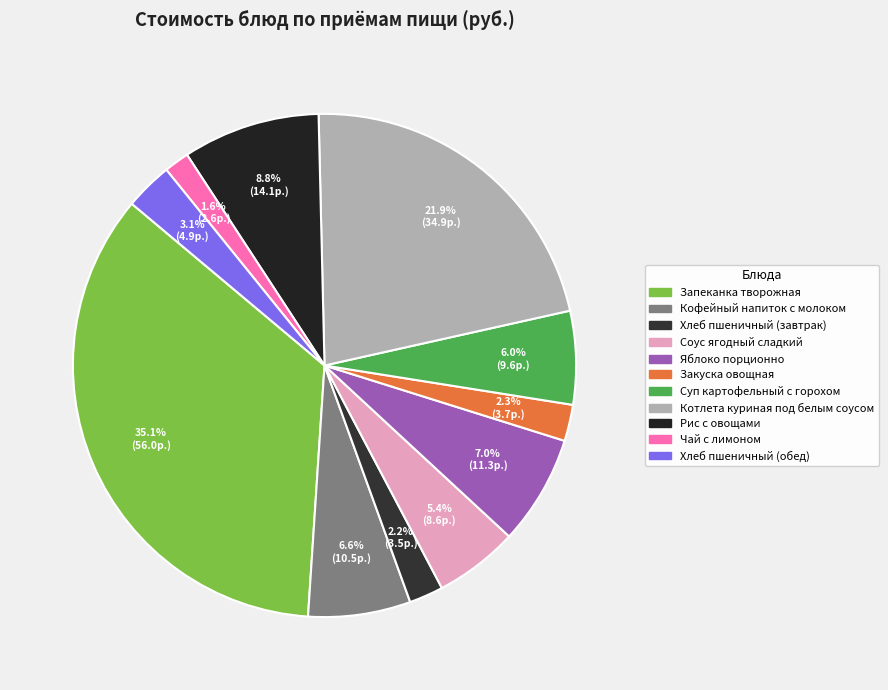

What is the total percentage of Котлета куриная под белым соусом and Хлеб пшеничный (завтрак)?

24.1%